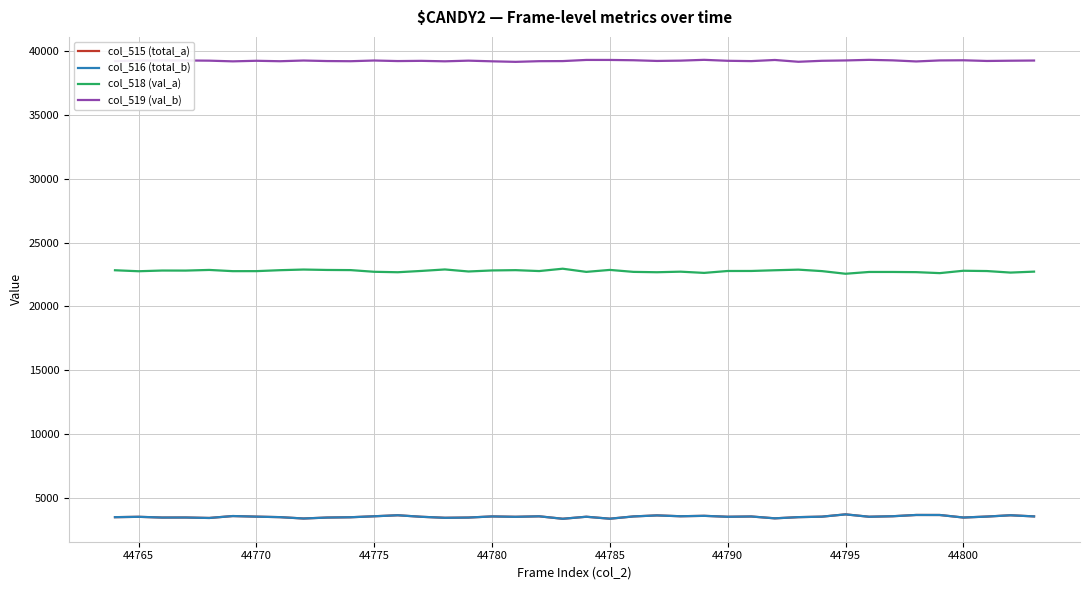

What is the sum of all col_515 (total_a) values?

140766